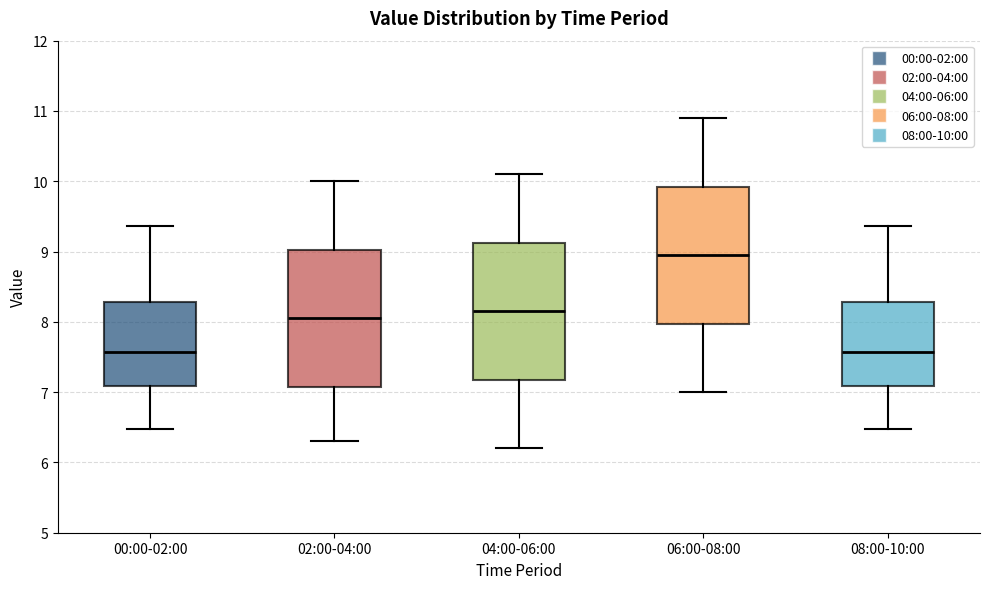

Which box has the highest median line?

06:00-08:00